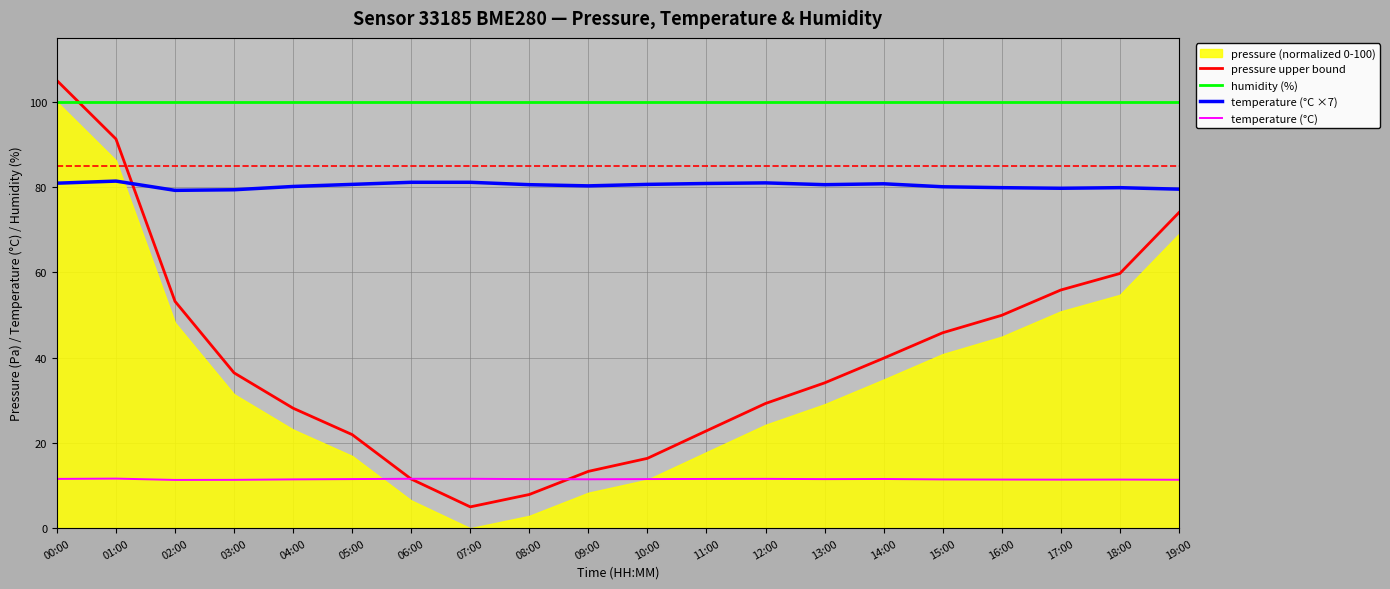

Reading left to right, what are all the values shown in this chart?

pressure upper bound: 00:00=105.0	01:00=91.3	02:00=53.2	03:00=36.4	04:00=28.1	05:00=21.9	06:00=11.5	07:00=5.0	08:00=7.9	09:00=13.3	10:00=16.4	11:00=22.8	12:00=29.3	13:00=34.1	14:00=39.9	15:00=45.8	16:00=49.9	17:00=55.9	18:00=59.7	19:00=74.0
humidity (%): 00:00=100.0	01:00=100.0	02:00=100.0	03:00=100.0	04:00=100.0	05:00=100.0	06:00=100.0	07:00=100.0	08:00=100.0	09:00=100.0	10:00=100.0	11:00=100.0	12:00=100.0	13:00=100.0	14:00=100.0	15:00=100.0	16:00=100.0	17:00=100.0	18:00=100.0	19:00=100.0
temperature (°C ×7): 00:00=80.9	01:00=81.4	02:00=79.2	03:00=79.4	04:00=80.1	05:00=80.6	06:00=81.1	07:00=81.1	08:00=80.6	09:00=80.3	10:00=80.6	11:00=80.9	12:00=81.0	13:00=80.6	14:00=80.8	15:00=80.1	16:00=79.9	17:00=79.7	18:00=79.9	19:00=79.5
temperature (°C): 00:00=11.6	01:00=11.6	02:00=11.3	03:00=11.3	04:00=11.4	05:00=11.5	06:00=11.6	07:00=11.6	08:00=11.5	09:00=11.5	10:00=11.5	11:00=11.6	12:00=11.6	13:00=11.5	14:00=11.5	15:00=11.4	16:00=11.4	17:00=11.4	18:00=11.4	19:00=11.4